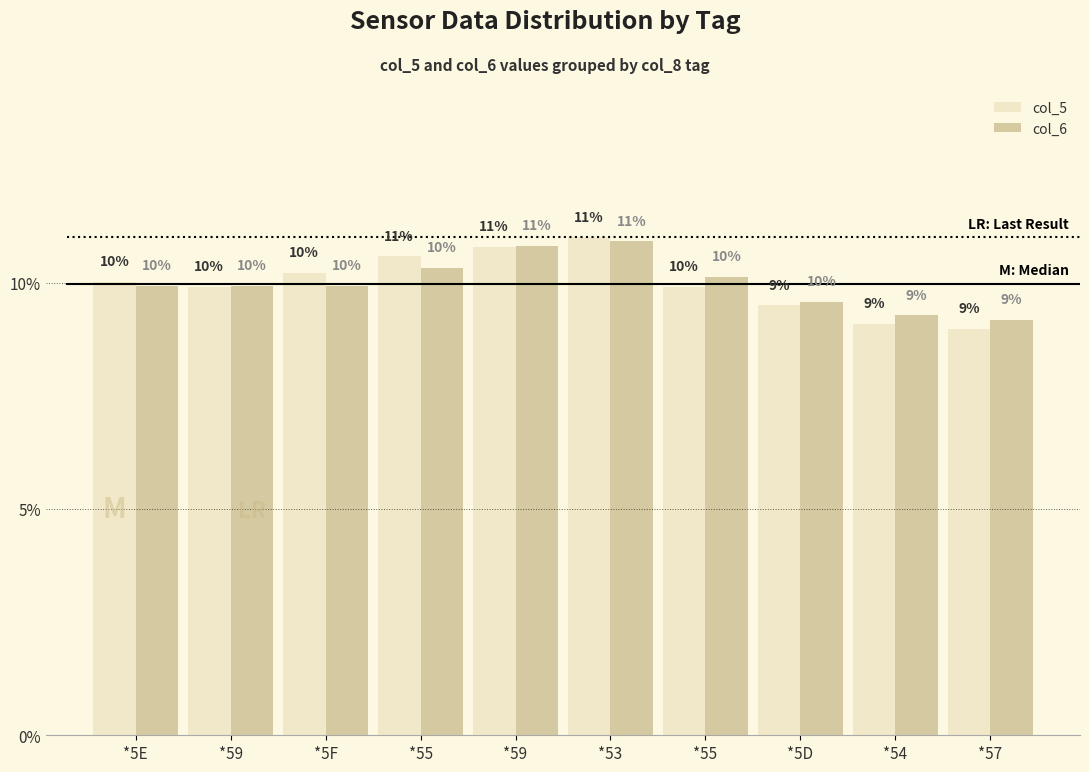

How many bars are there in each group?

2